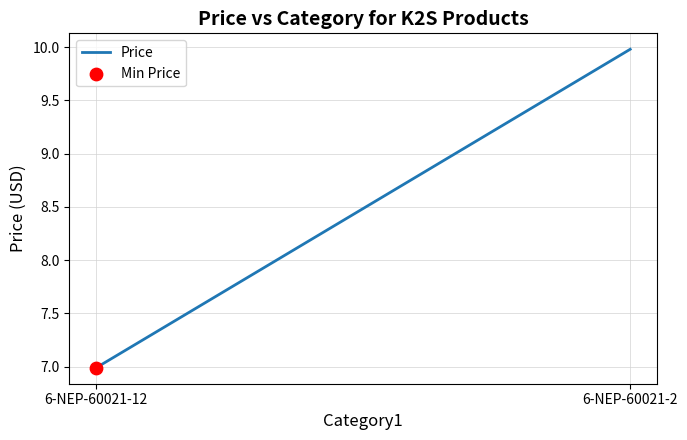

Which has a higher value, 6-NEP-60021-2 or 6-NEP-60021-12?

6-NEP-60021-2